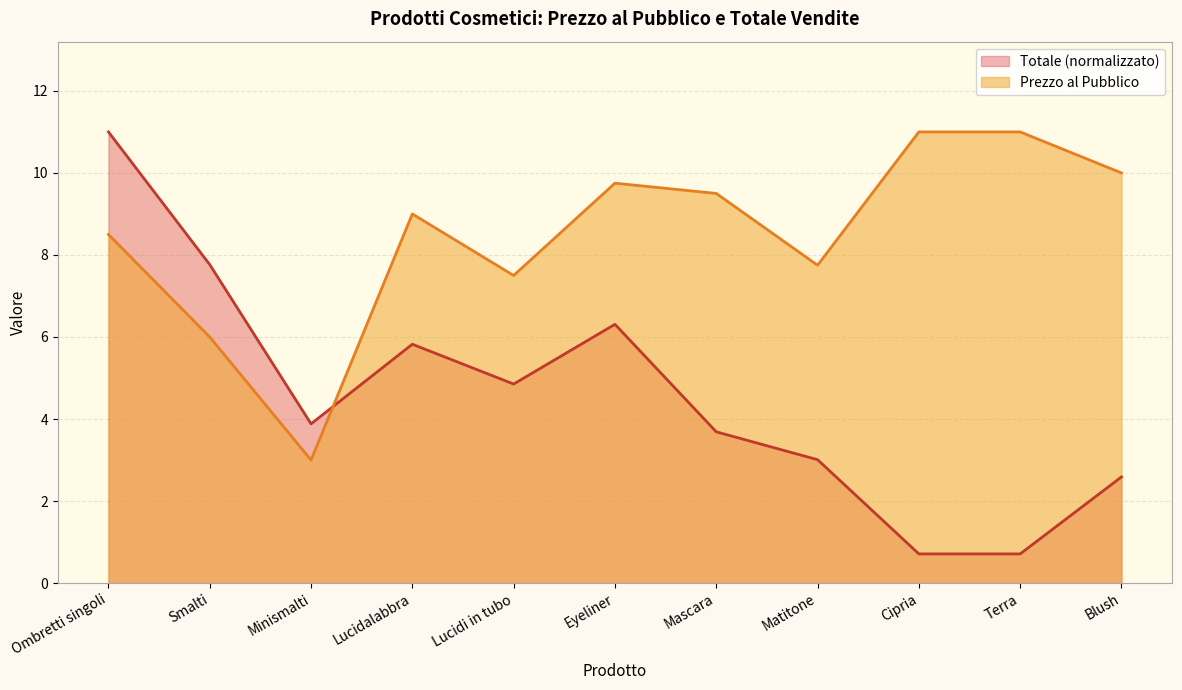

At which label does Prezzo al Pubblico reach its peak?

Cipria